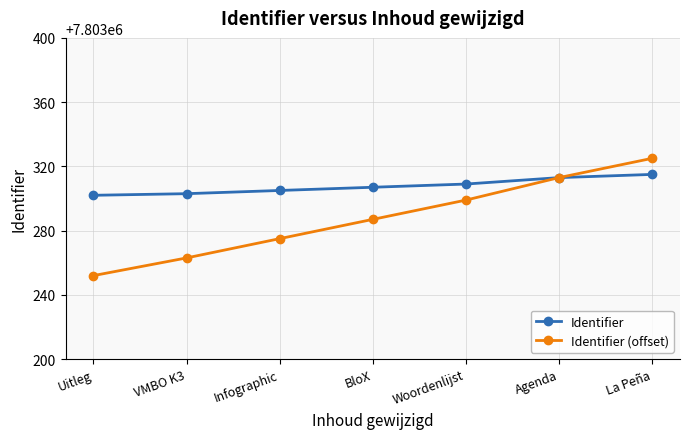

What is the total value across all series at Infographic?

15606580